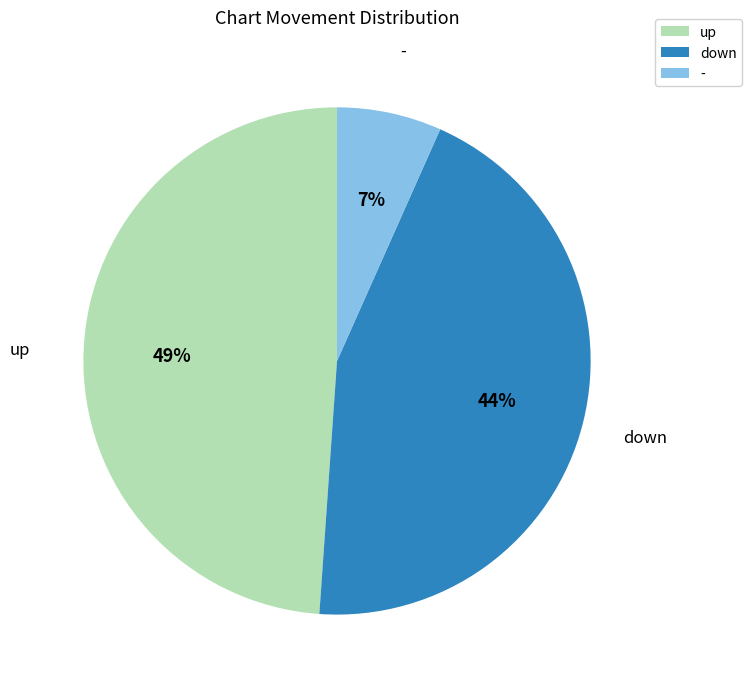

Between up and down, which is larger?

up